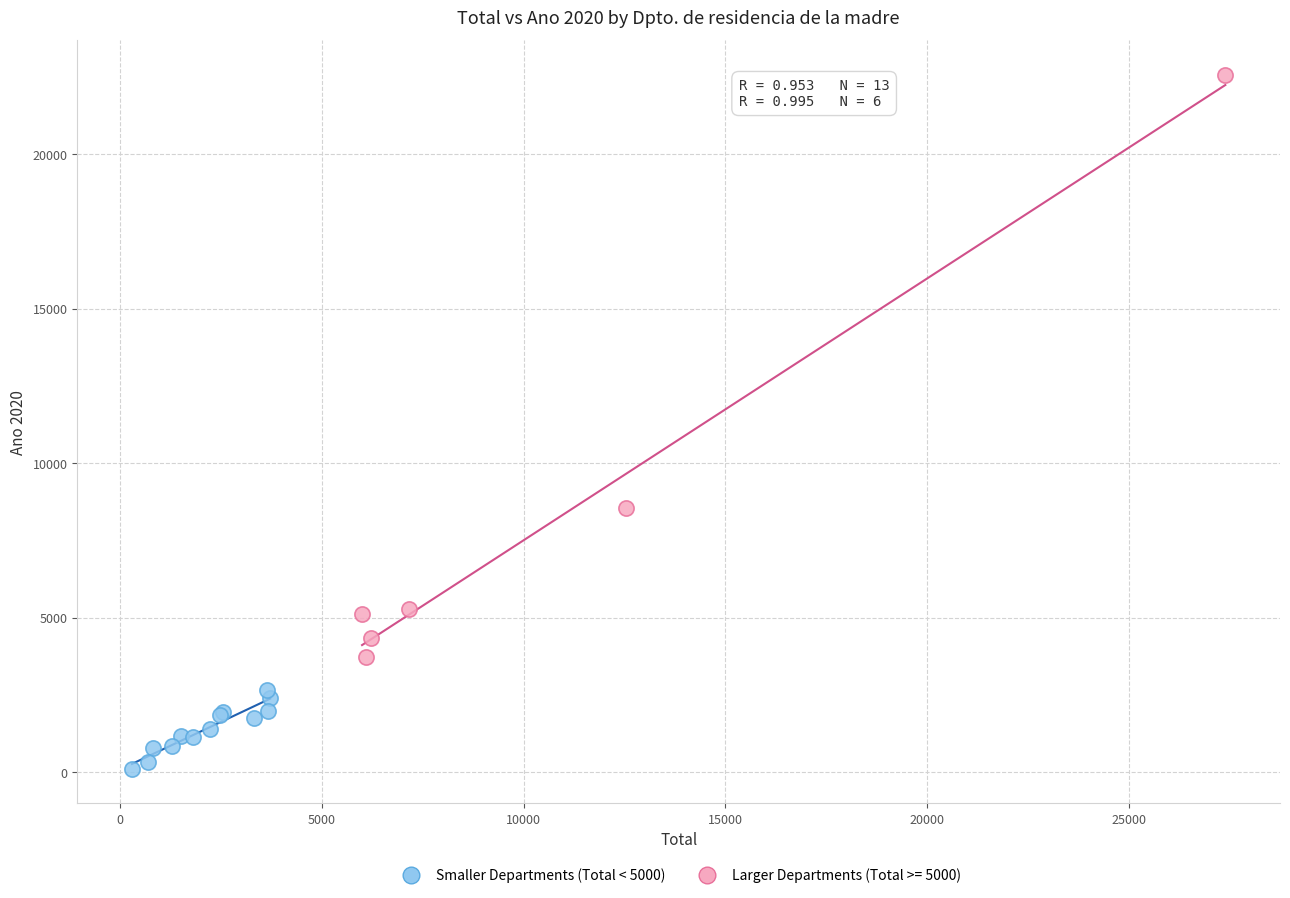

Which series has the largest Y range (max minus min)?

Larger Departments (Total >= 5000)